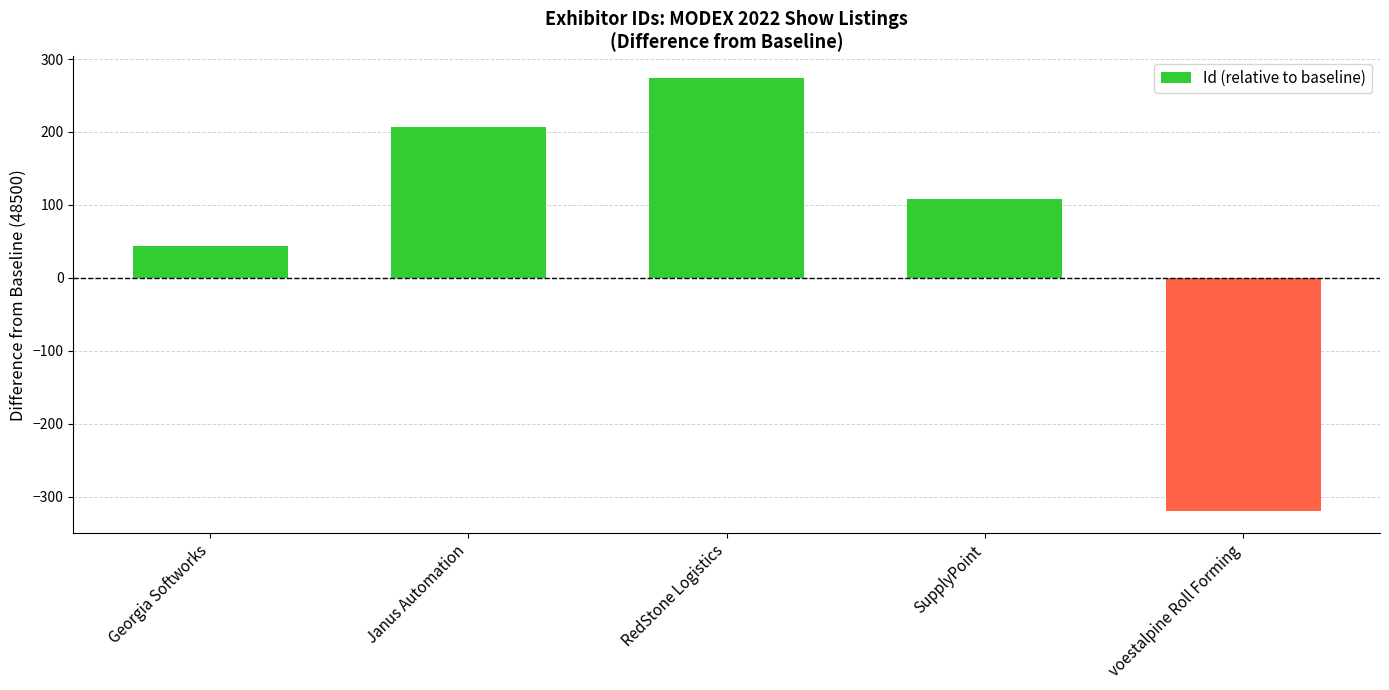

Are the bars grouped side by side (vs. stacked)?

No